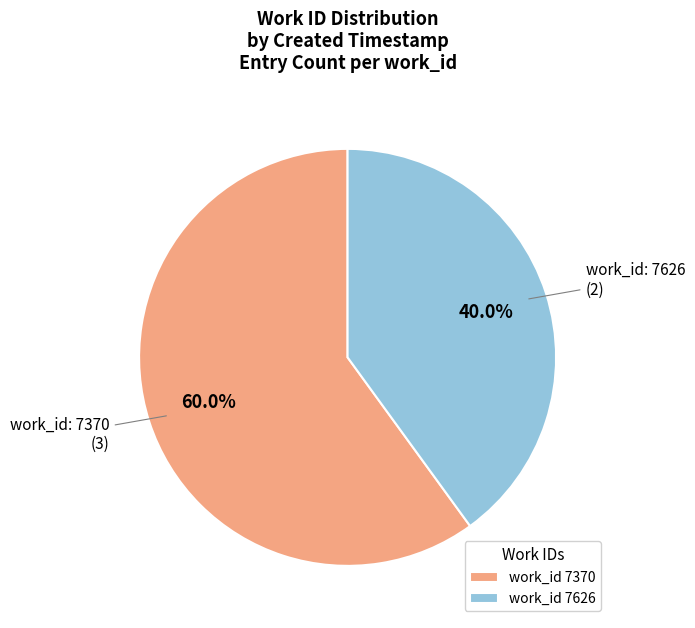

What is the majority slice?

work_id 7370